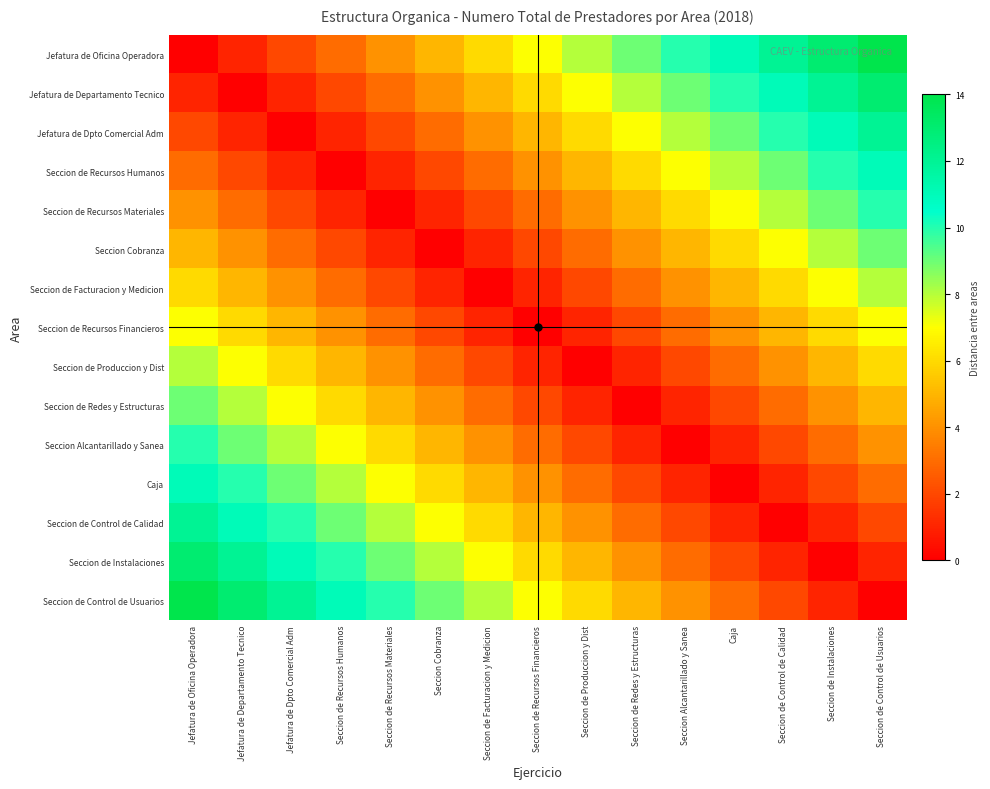

What is the total value across all series at Seccion de Redes y Estructuras?

60